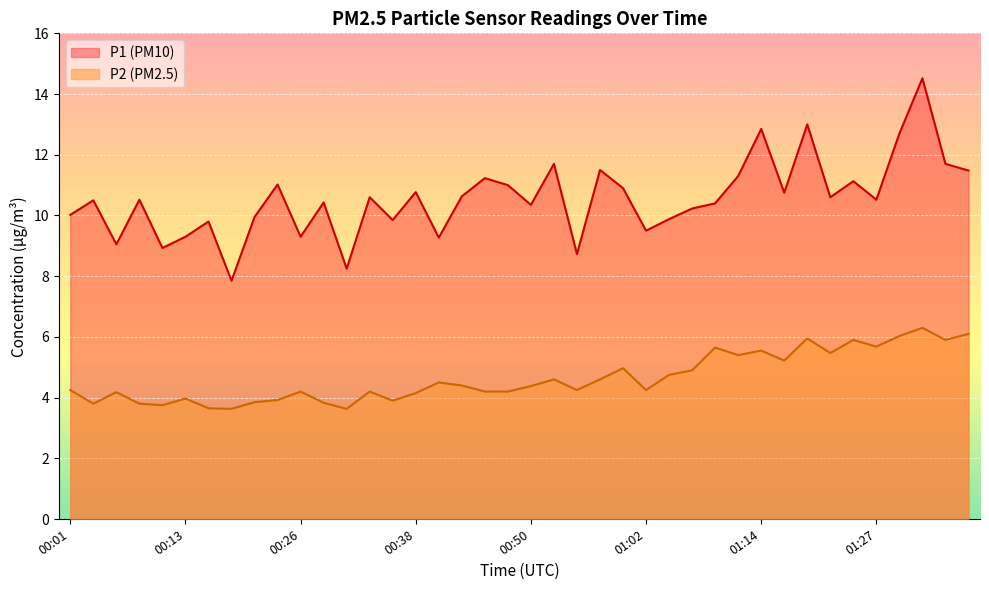

Reading right to left, what are all the values shown in this chart?

P1: 11.5	11.7	14.5	12.7	10.5	11.1	10.6	13.0	10.8	12.8	11.3	10.4	10.2	9.9	9.5	10.9	11.5	8.7	11.7	10.3	11.0	11.2	10.6	9.3	10.8	9.8	10.6	8.2	10.4	9.3	11.0	9.9	7.8	9.8	9.3	8.9	10.5	9.1	10.5	10.0
P2: 6.1	5.9	6.3	6.0	5.7	5.9	5.5	6.0	5.2	5.5	5.4	5.7	4.9	4.8	4.2	5.0	4.6	4.2	4.6	4.4	4.2	4.2	4.4	4.5	4.2	3.9	4.2	3.6	3.8	4.2	3.9	3.9	3.6	3.6	4.0	3.8	3.8	4.2	3.8	4.2